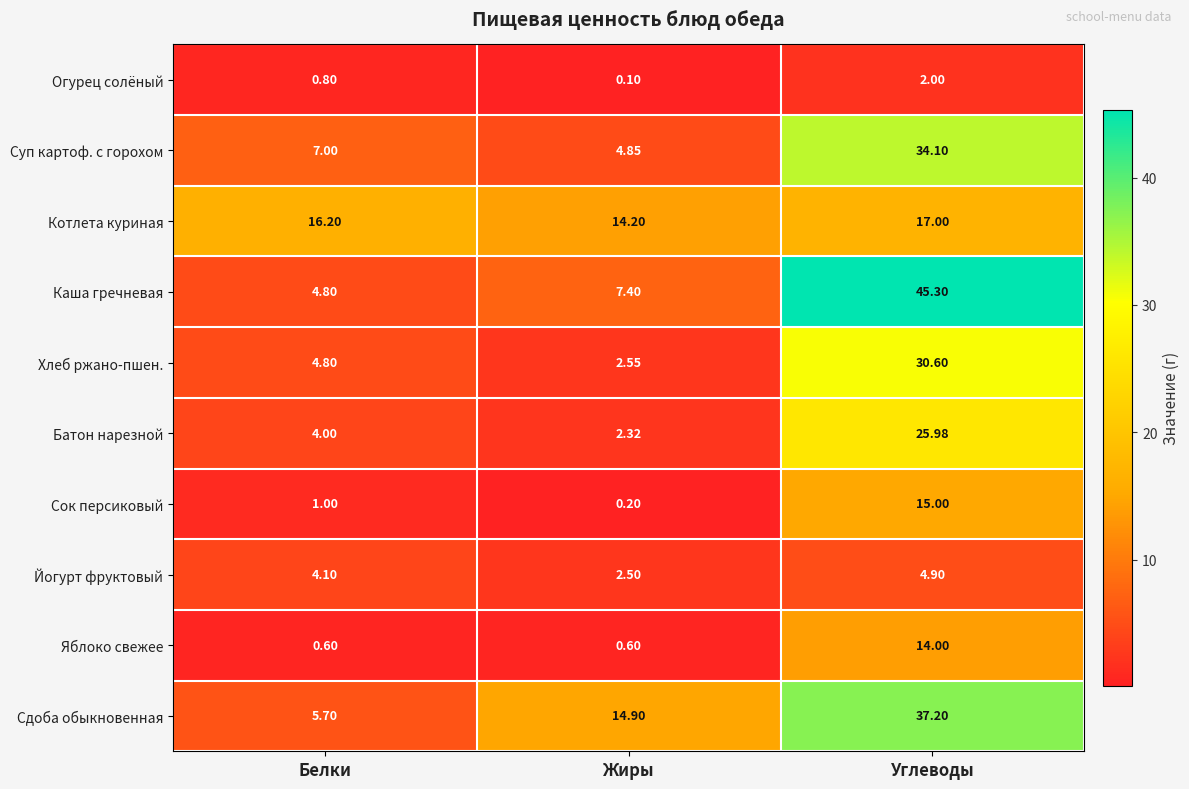

How many data points does each series have?

3